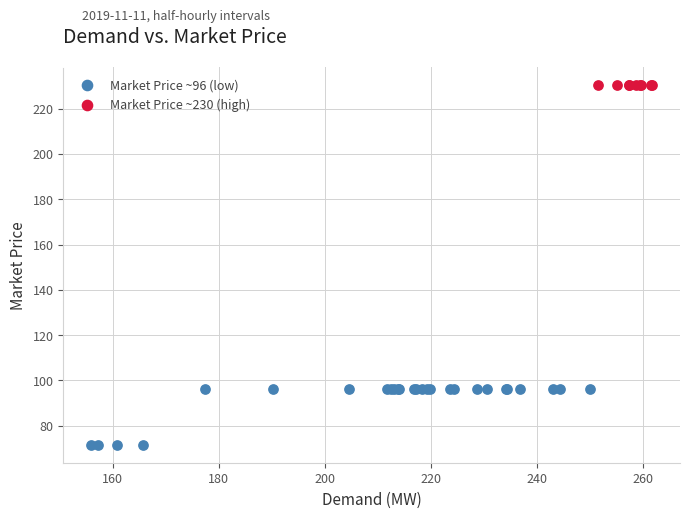

Which series reaches the minimum Y coordinate?

Market Price ~96 (low)